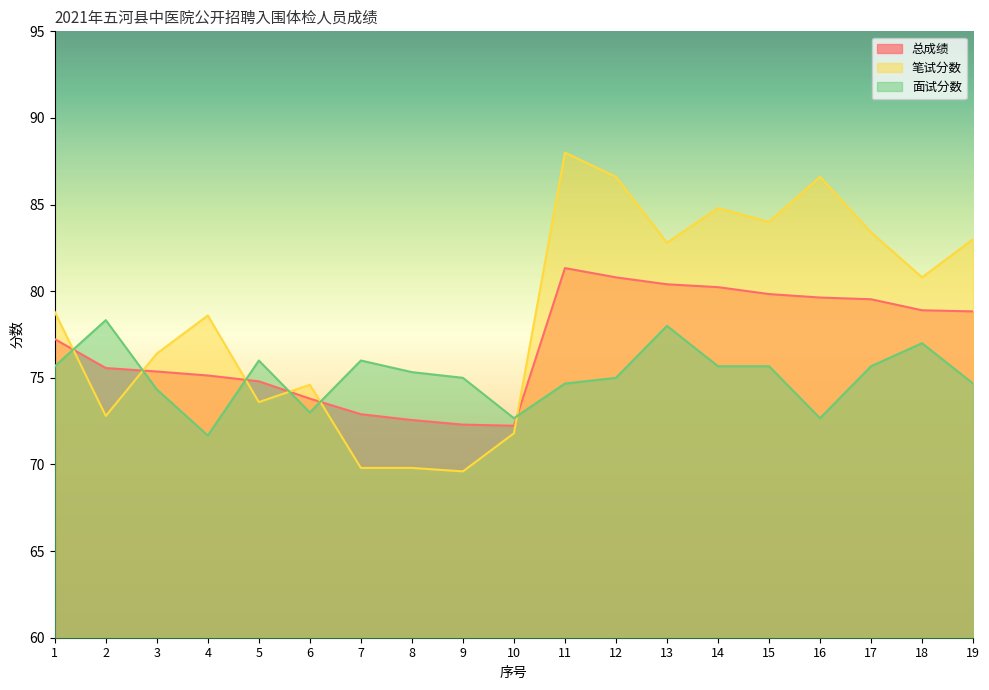

Does the chart have visible grid lines?

No